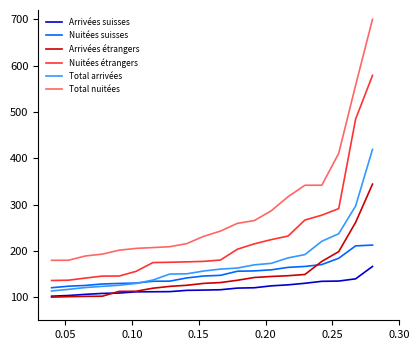

Rank the series by their maximum value, from highest to lowest.

Total nuitées, Nuitées étrangers, Total arrivées, Arrivées étrangers, Nuitées suisses, Arrivées suisses